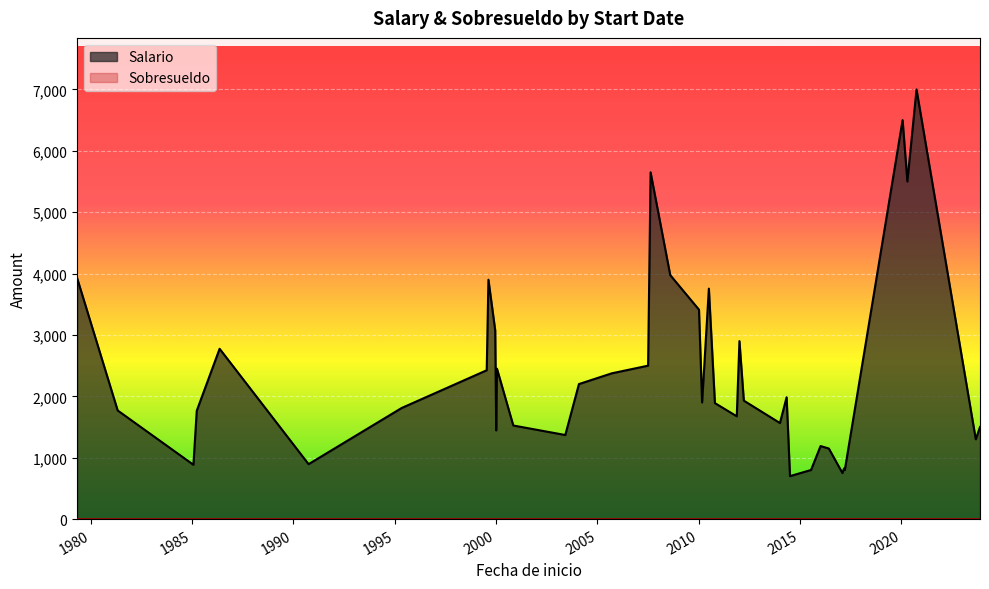

Is the value of Salario at 2008-08-04 greater than the value of Sobresueldo at 2012-03-22?

Yes